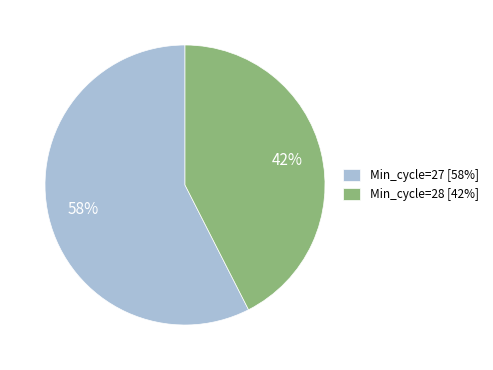

Between Min_cycle=28 [42%] and Min_cycle=27 [58%], which is larger?

Min_cycle=27 [58%]